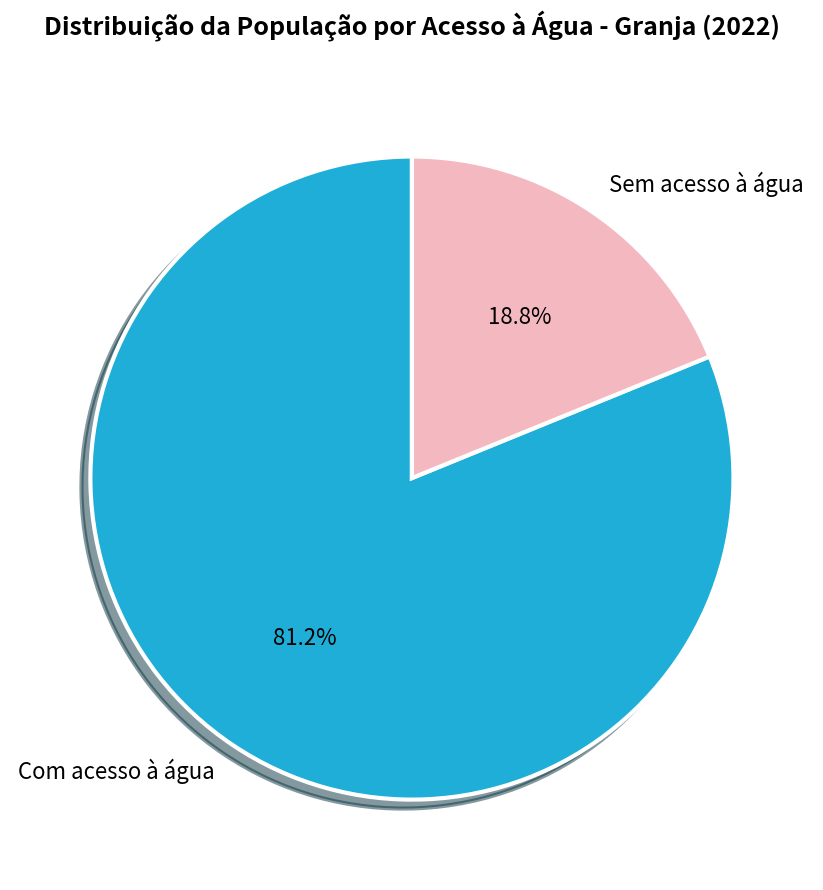

What is the total percentage of Com acesso à água and Sem acesso à água?

100.0%